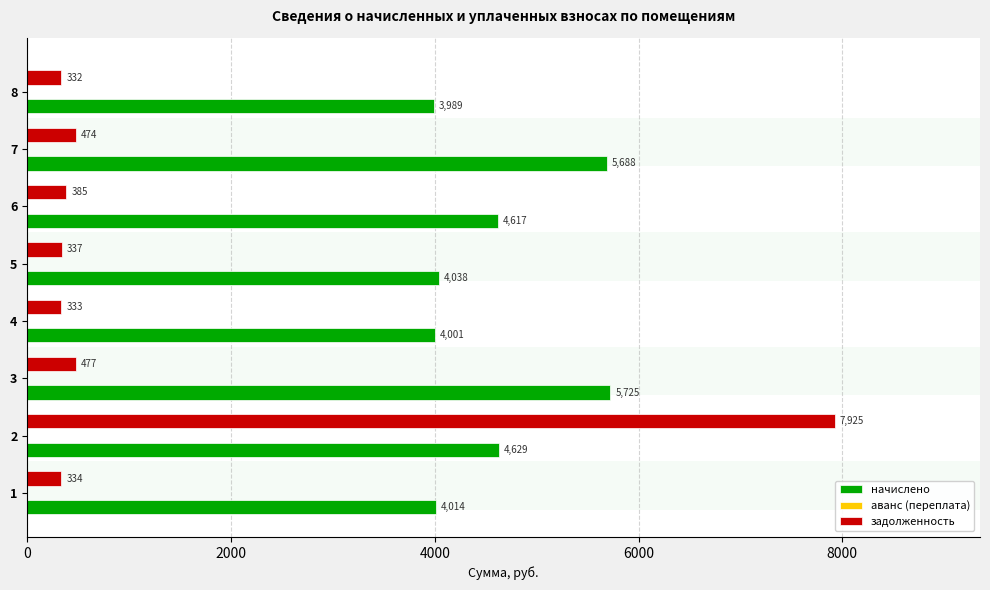

What is the difference between the maximum and minimum values in the начислено series?

1736.0